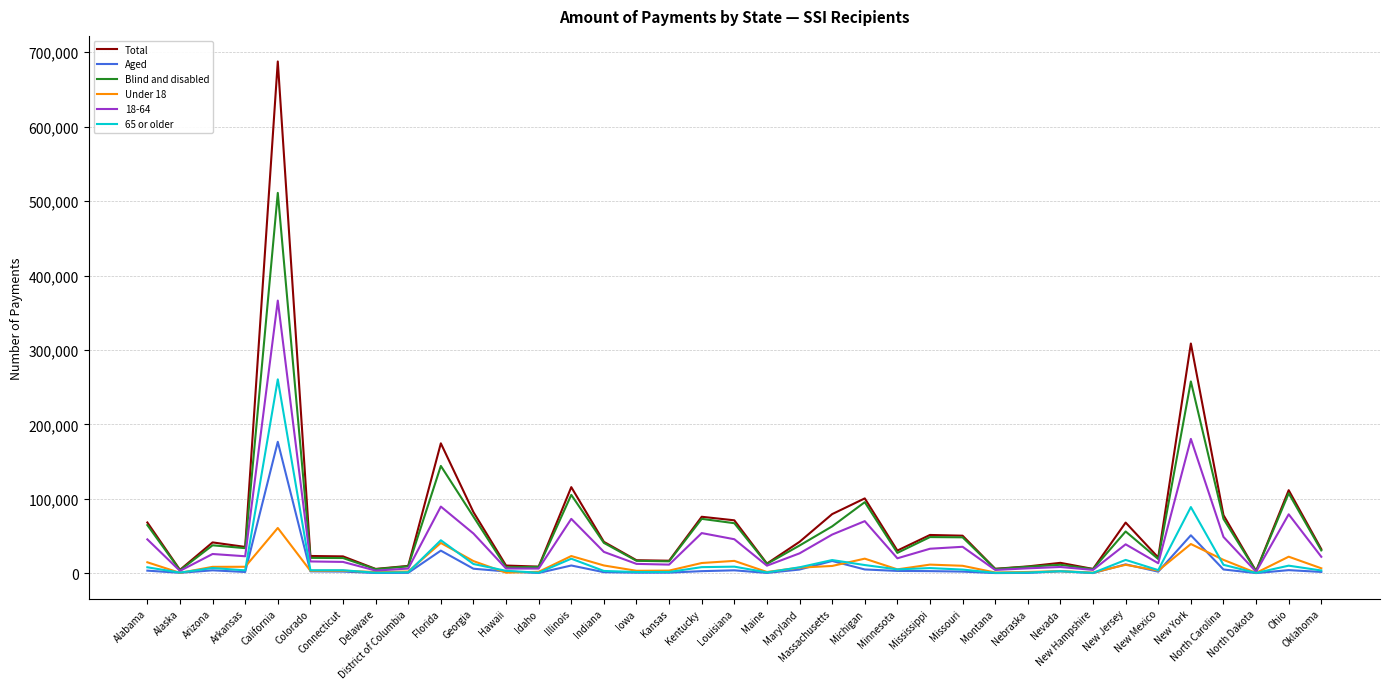

True or false: Total has a value of 115678 at Illinois.

True